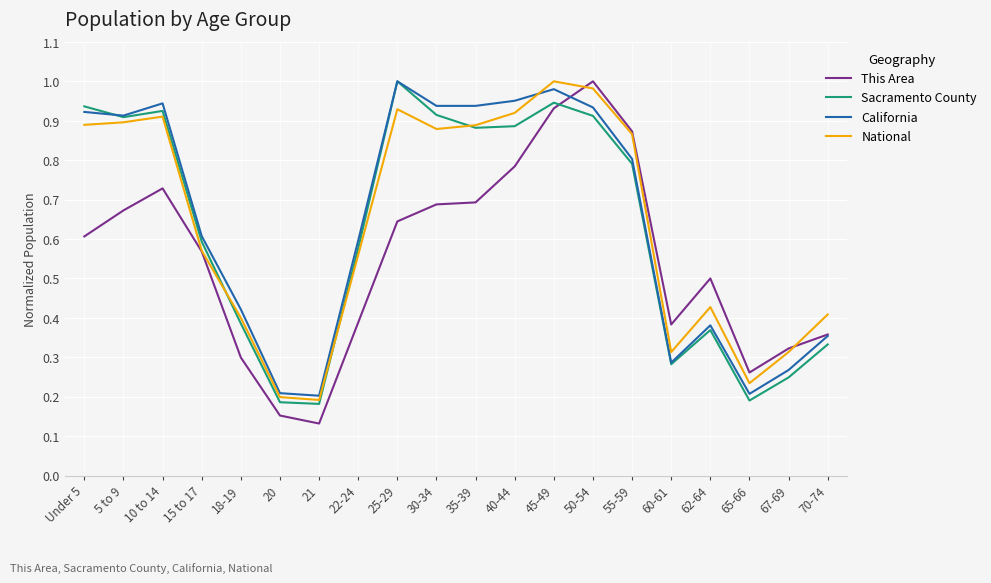

What position from the right is 21?

14